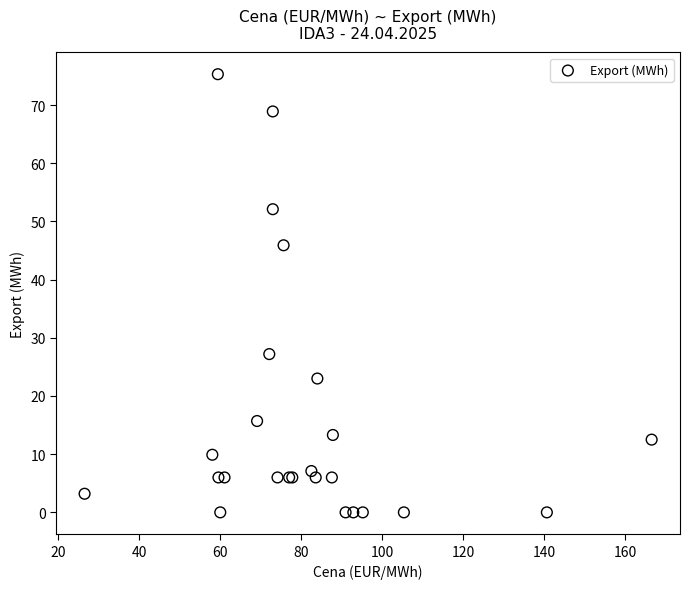

What Y value in the scatter plot is closest to 37?

45.9